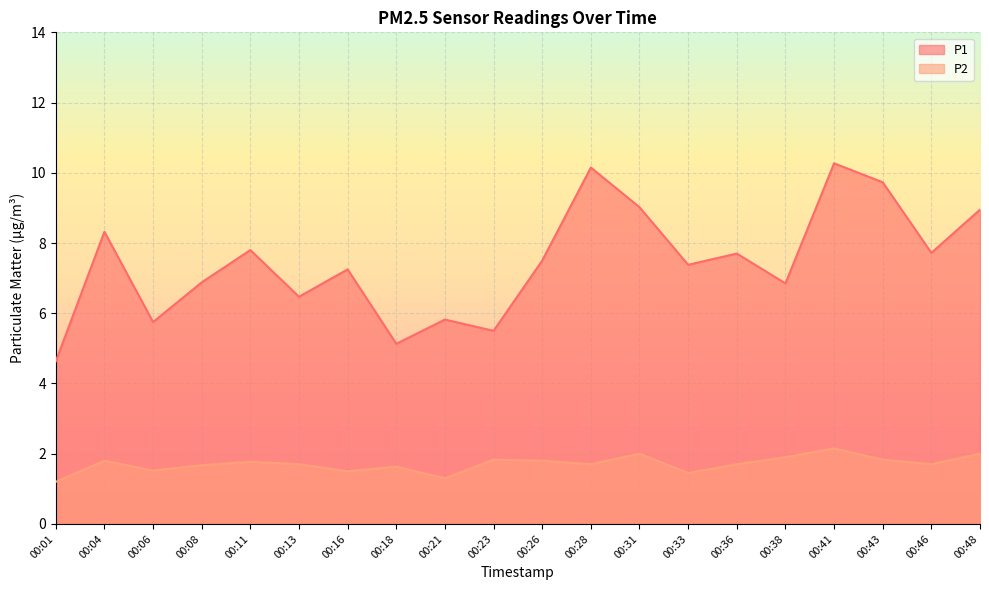

True or false: P2 and P1 cross at least once.

False